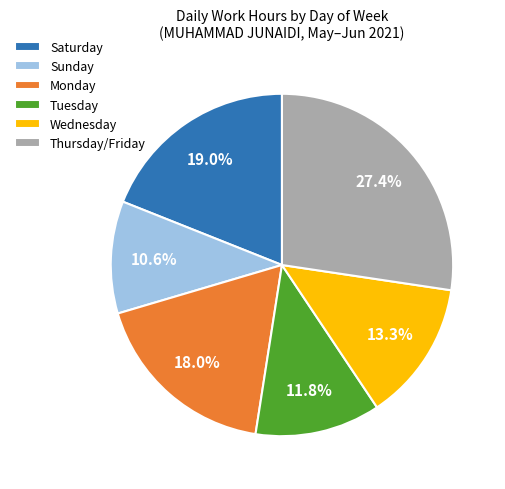

Rank the categories by value from lowest to highest.

Sunday, Tuesday, Wednesday, Monday, Saturday, Thursday/Friday